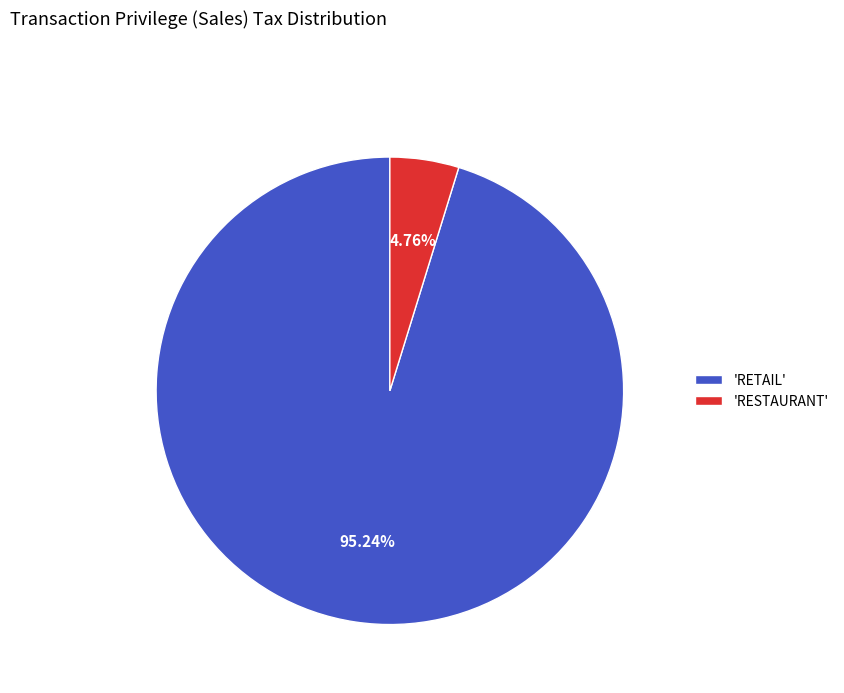

Do 'RESTAURANT' and 'RETAIL' together represent more than half of the pie?

Yes